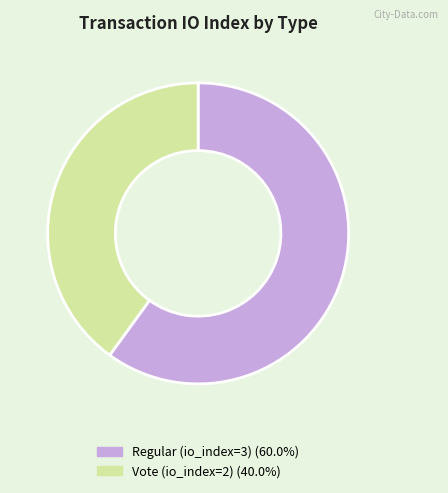

Is there any slice that represents more than half of the pie?

Yes